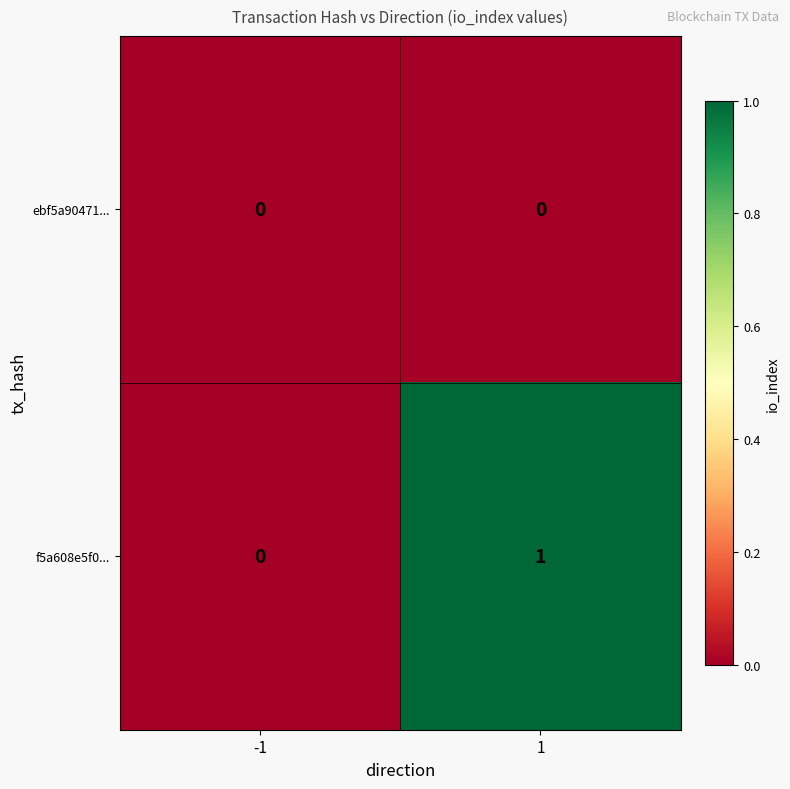

Between -1 and 1, which series saw the biggest shift?

f5a608e5f0...